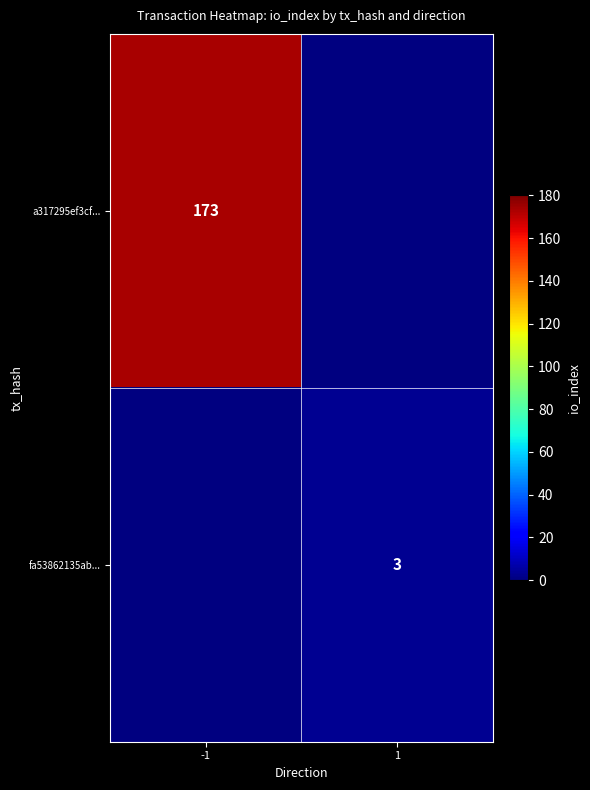

Is it true that fa53862135ab... equals 1 at 1?

False